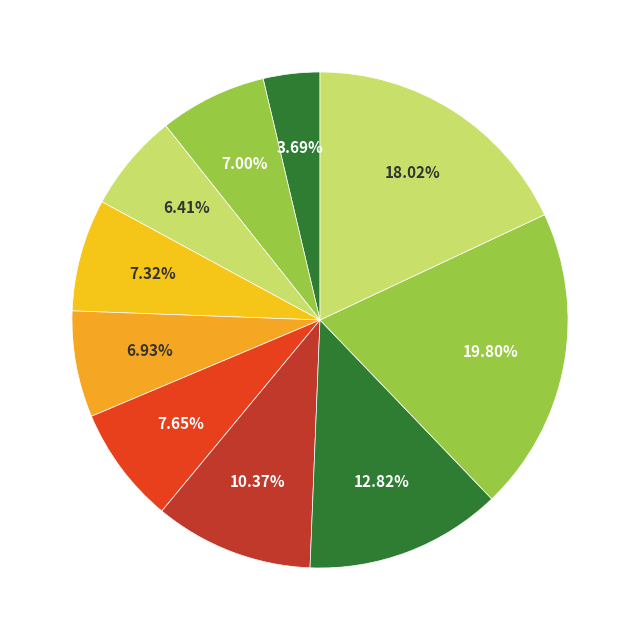

Count the number of slices in the pie.

10